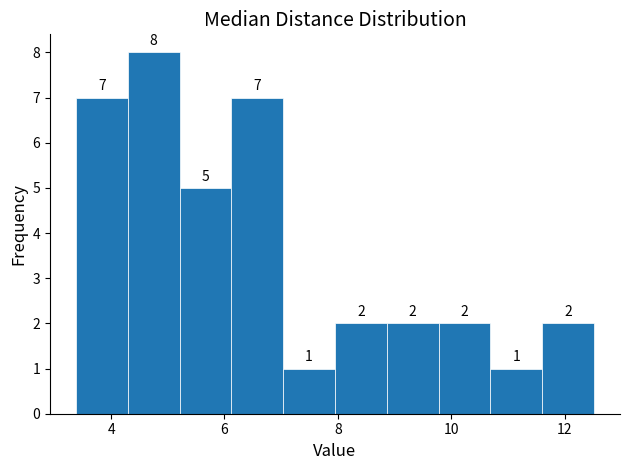

Over which range of the x-axis is the bar tallest?

4.2 to 5.2